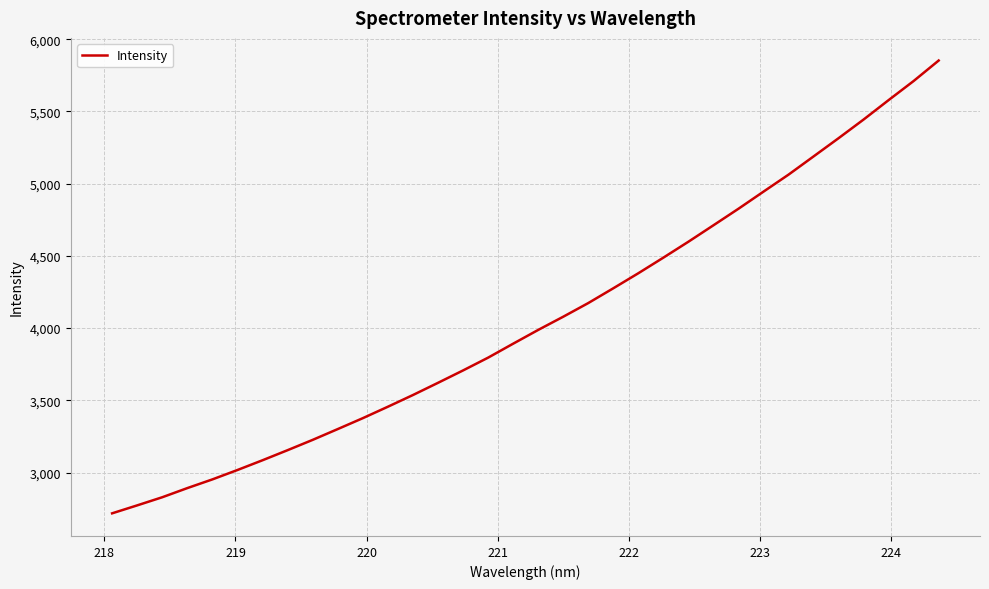

What is the greatest value displayed?

5852.4